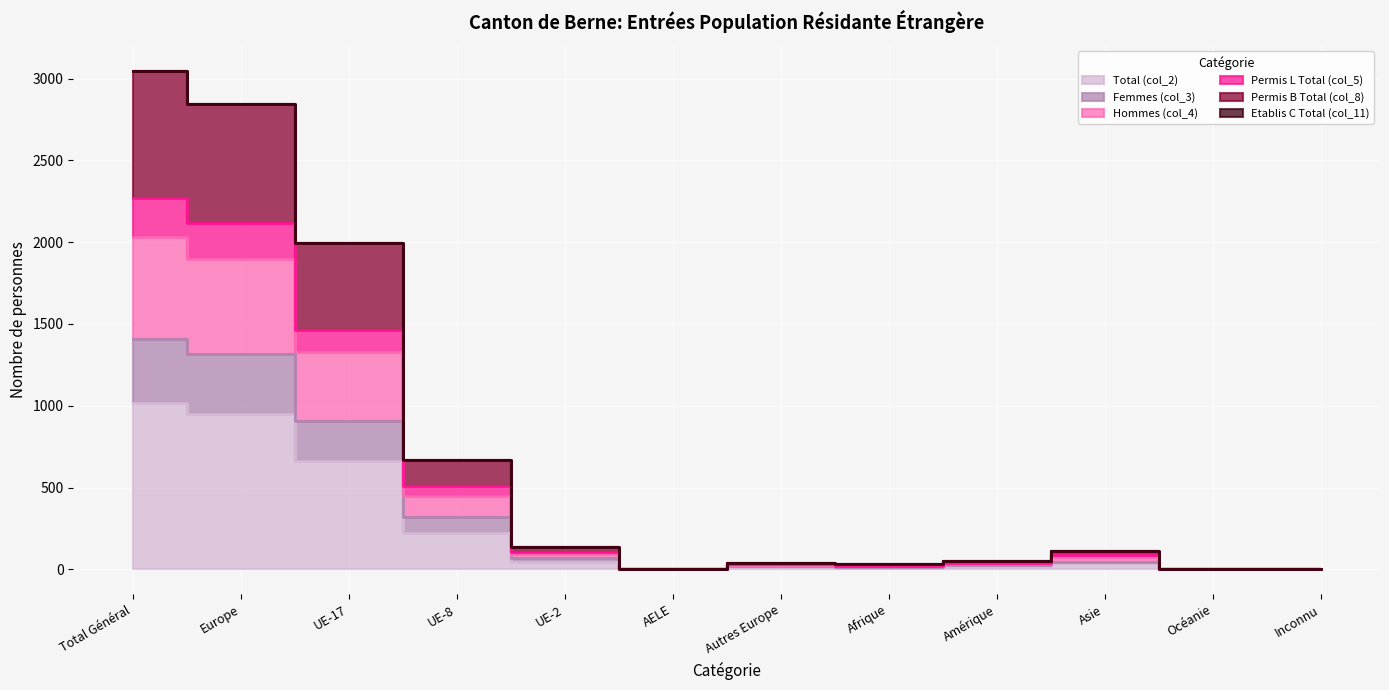

At which category is the sum across all series the highest?

Total Général